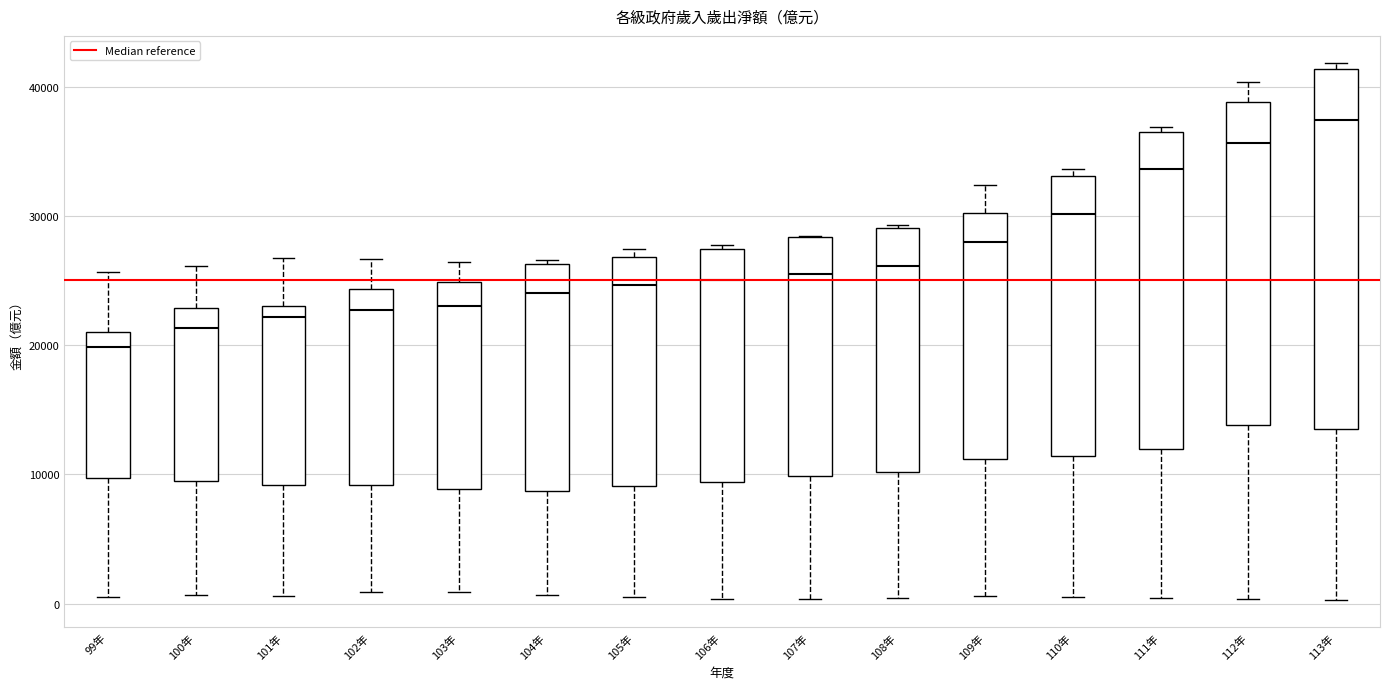

Reading left to right, read every box against the y-axis: the position of its median line, the range the box covers, and the ends of its whiskers. The values are not printed on the chart, so give them approximately, as read against the axis.

99年: median 20000, box 10000 to 21000, whiskers 1000 to 26000
100年: median 21000, box 9000 to 23000, whiskers 1000 to 26000
101年: median 22000, box 9000 to 23000, whiskers 1000 to 27000
102年: median 23000, box 9000 to 24000, whiskers 1000 to 27000
103年: median 23000, box 9000 to 25000, whiskers 1000 to 26000
104年: median 24000, box 9000 to 26000, whiskers 1000 to 27000
105年: median 25000, box 9000 to 27000, whiskers 0 to 27000 (just above the box's upper edge)
106年: median 25000, box 9000 to 27000, whiskers 0 to 28000
107年: median 26000, box 10000 to 28000, whiskers 0 to 28000
108年: median 26000, box 10000 to 29000, whiskers 0 to 29000
109年: median 28000, box 11000 to 30000, whiskers 1000 to 32000
110年: median 30000, box 11000 to 33000, whiskers 0 to 34000
111年: median 34000, box 12000 to 37000, whiskers 0 to 37000 (just above the box's upper edge)
112年: median 36000, box 14000 to 39000, whiskers 0 to 40000
113年: median 37000, box 14000 to 41000, whiskers 0 to 42000